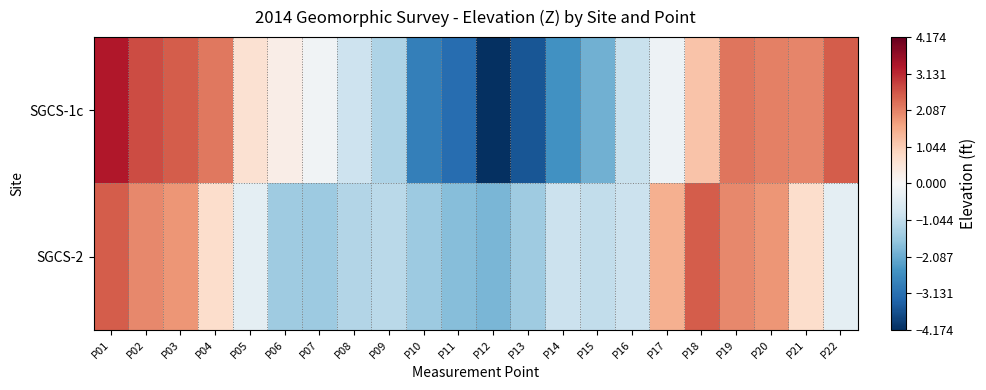

At which category does the chart reach its peak across all series?

P01